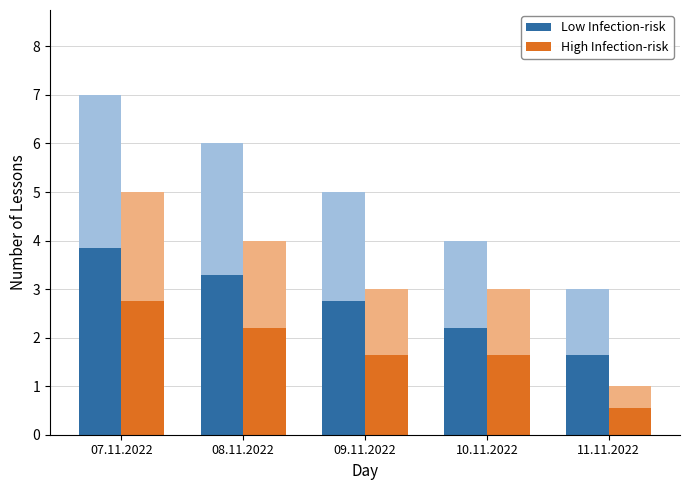

What is the approximate value of High Infection-risk at 08.11.2022?

2.2